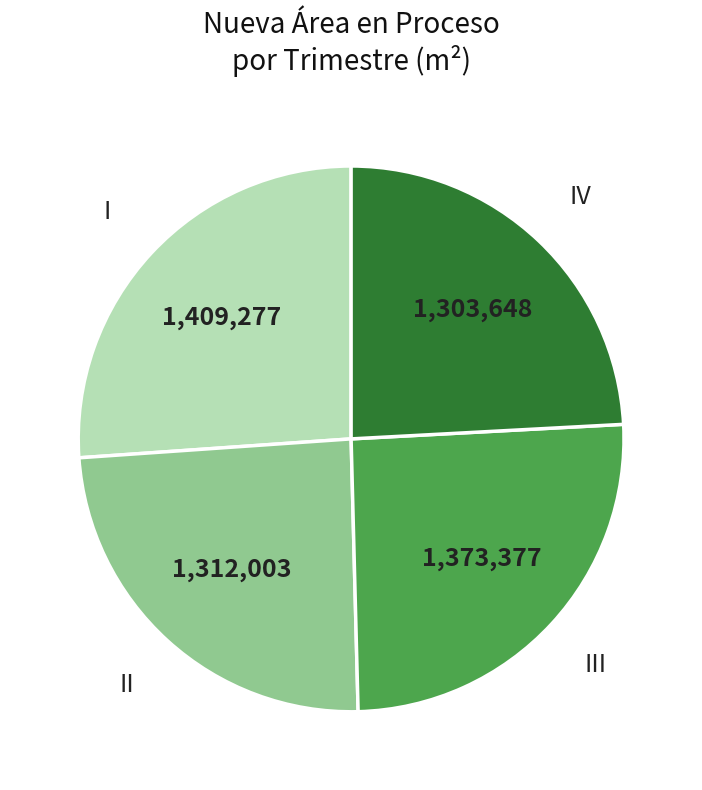

Between II and III, which is larger?

III